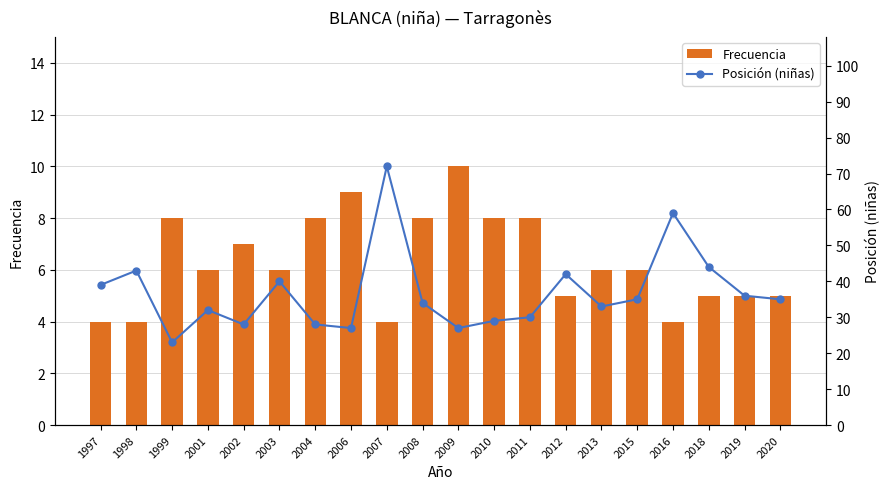

Which series has the largest total across all categories?

Posición (niñas)